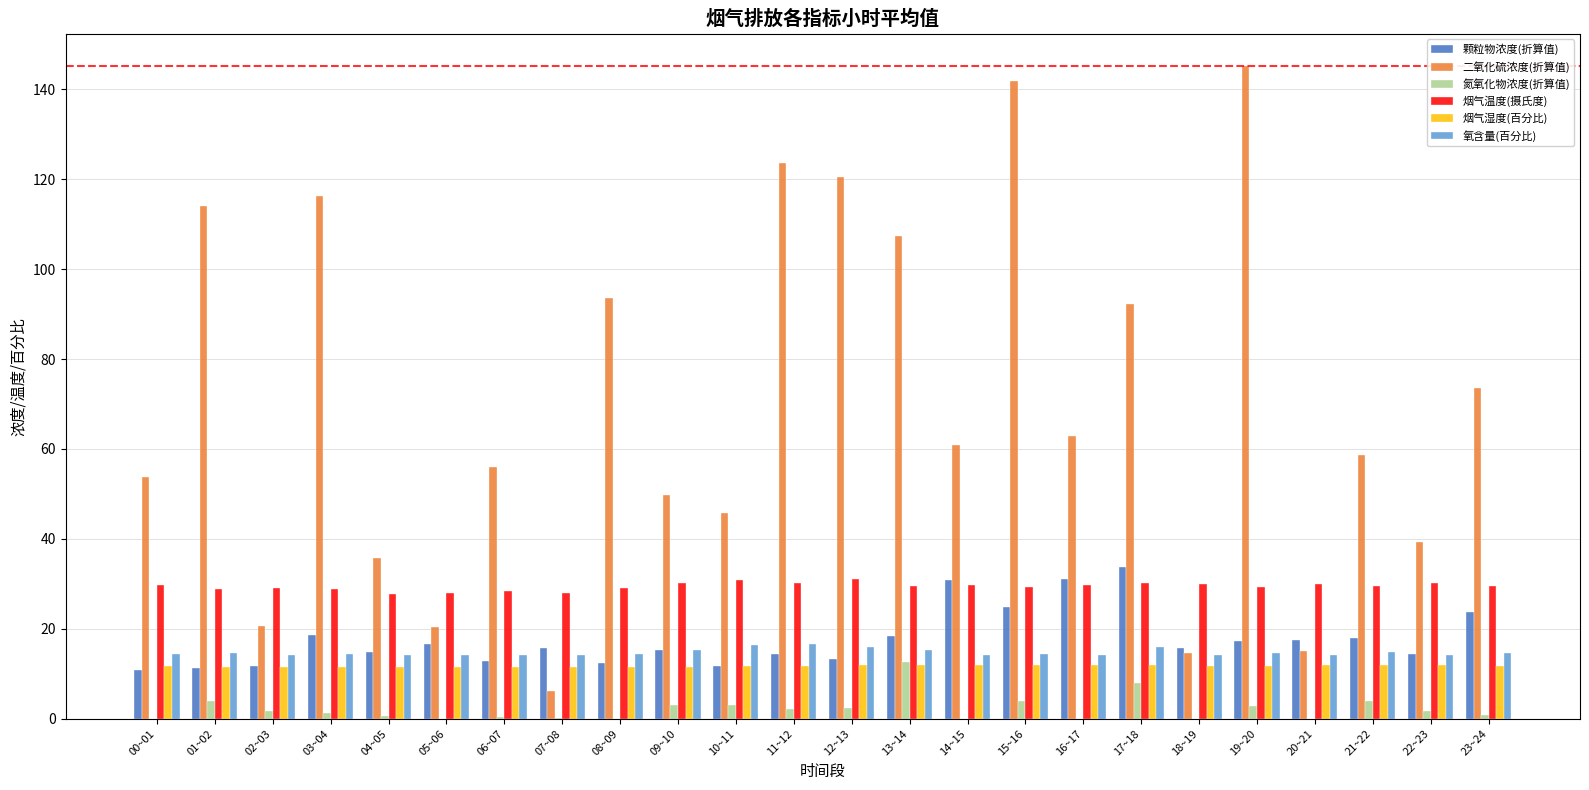

Which series changed the most between 09~10 and 12~13?

二氧化硫浓度(折算值)